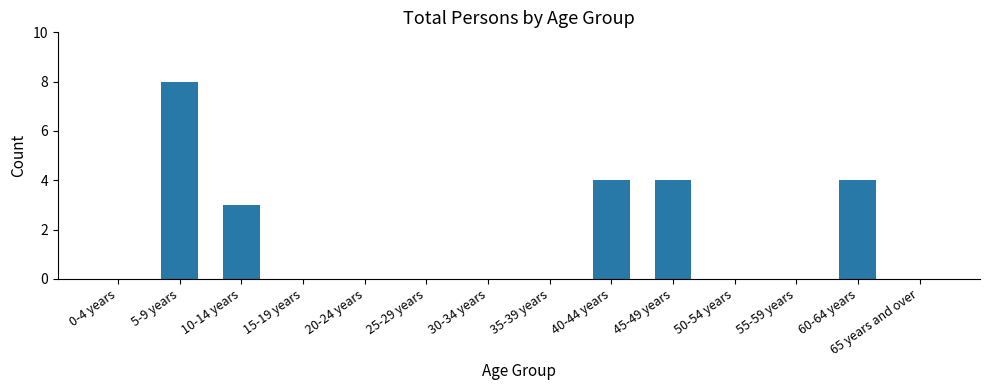

What is the sum of the values at 40-44 years and 25-29 years?

4